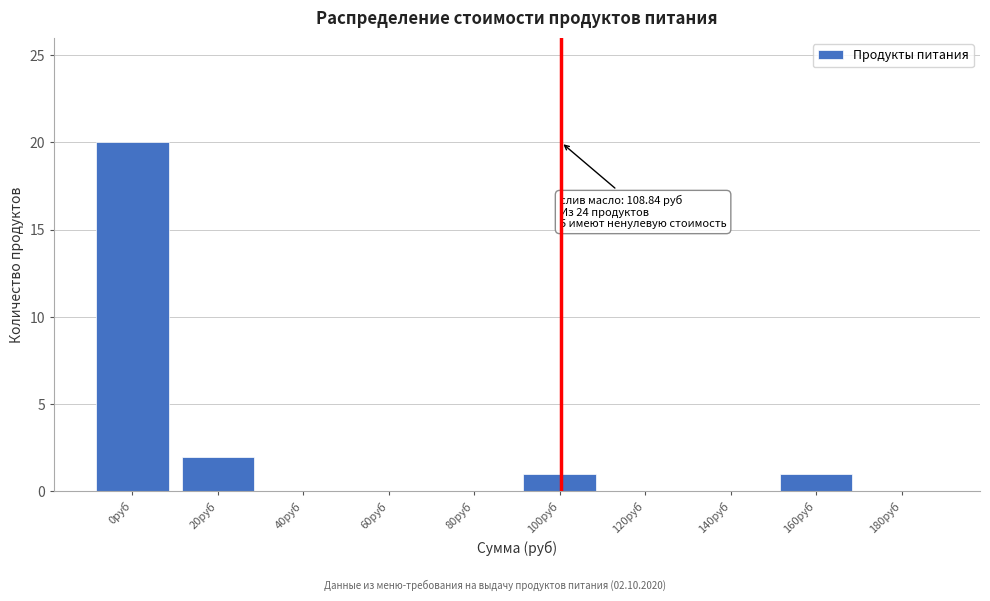

Reading left to right, what are all the values shown in this chart?

0руб=20	20руб=2	40руб=0	60руб=0	80руб=0	100руб=1	120руб=0	140руб=0	160руб=1	180руб=0